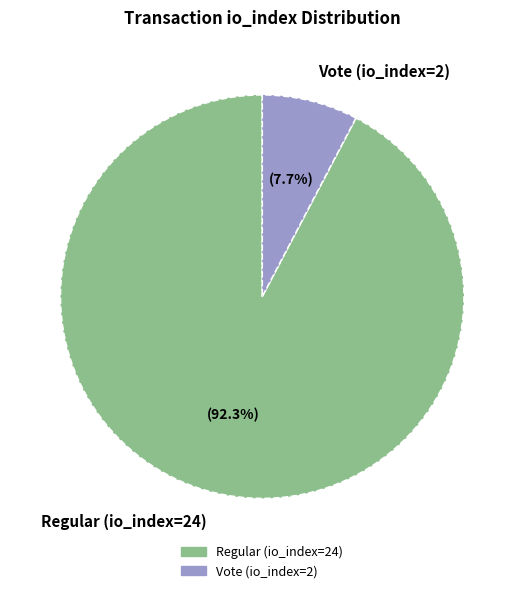

To the nearest percent, what percentage of the pie is Regular (io_index=24)?

92%